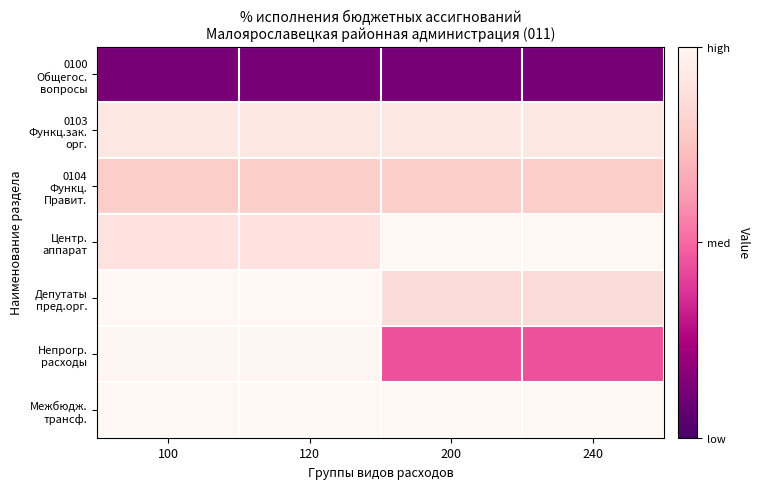

Which series has the widest spread of values?

Непрогр. расходы